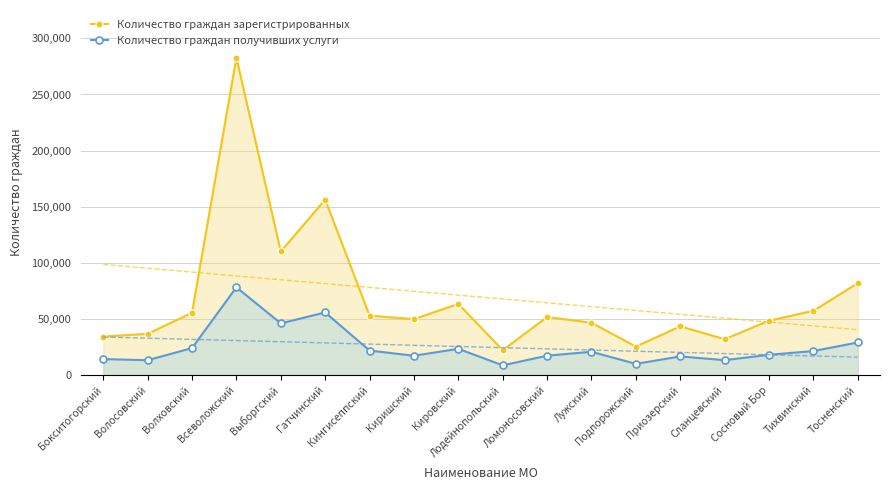

Rank the series by their average value, from highest to lowest.

Количество граждан зарегистрированных, Количество граждан получивших услуги